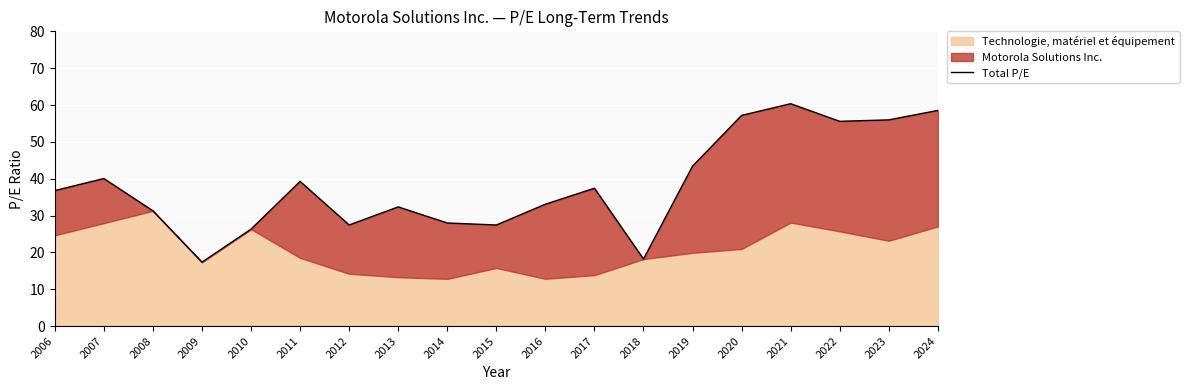

Where does the data first go above 36?

2006